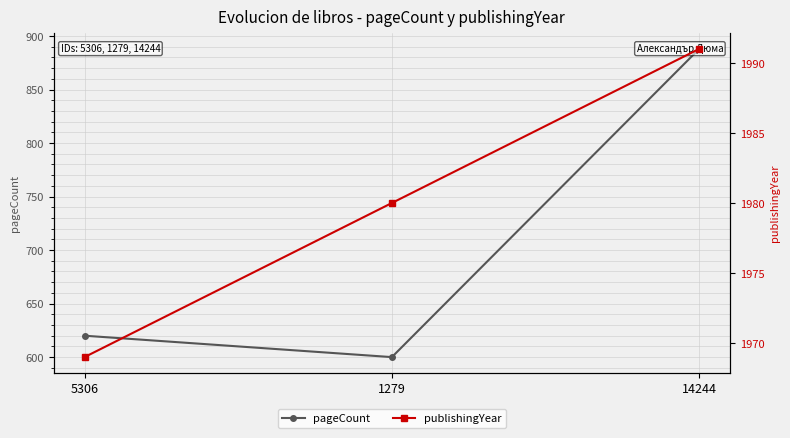

What position from the right is 1279?

2